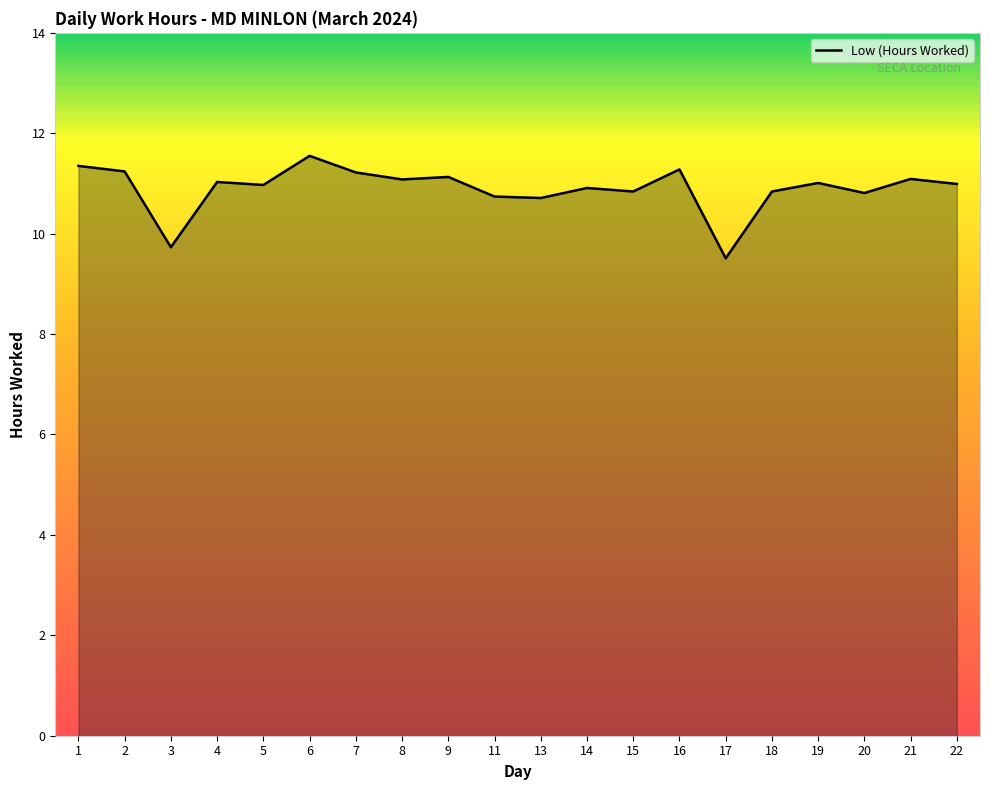

Read the value at 17.

9.5